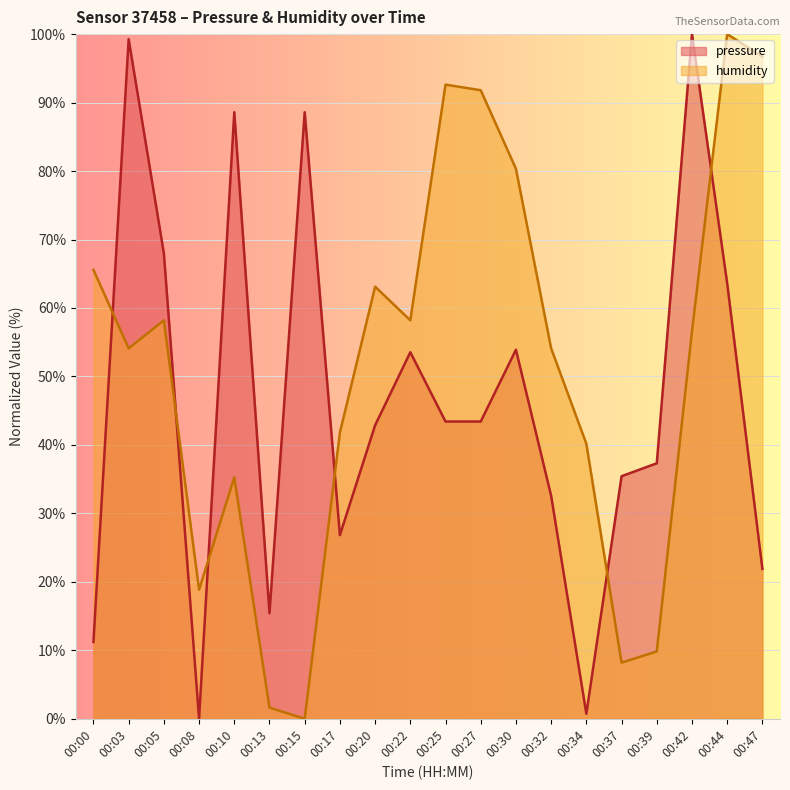

Read the pressure value at 00:10.

88.6